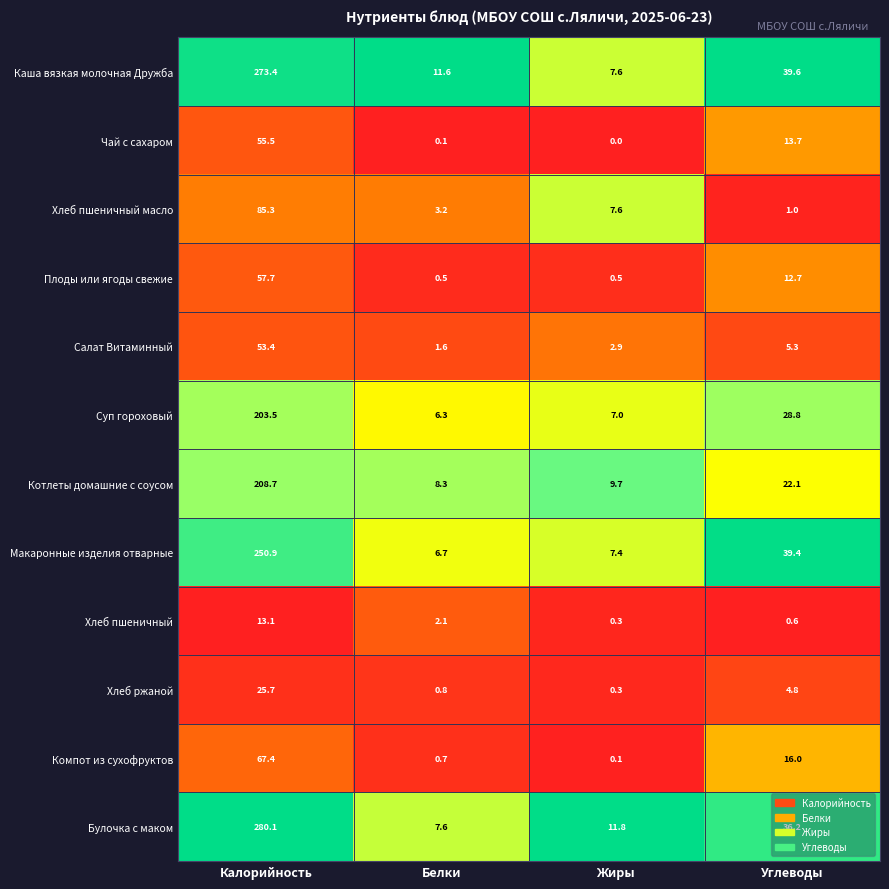

Rank the series at Белки from lowest to highest value.

Чай с сахаром, Плоды или ягоды свежие, Компот из сухофруктов, Хлеб ржаной, Салат Витаминный, Хлеб пшеничный, Хлеб пшеничный масло, Суп гороховый, Макаронные изделия отварные, Булочка с маком, Котлеты домашние с соусом, Каша вязкая молочная Дружба